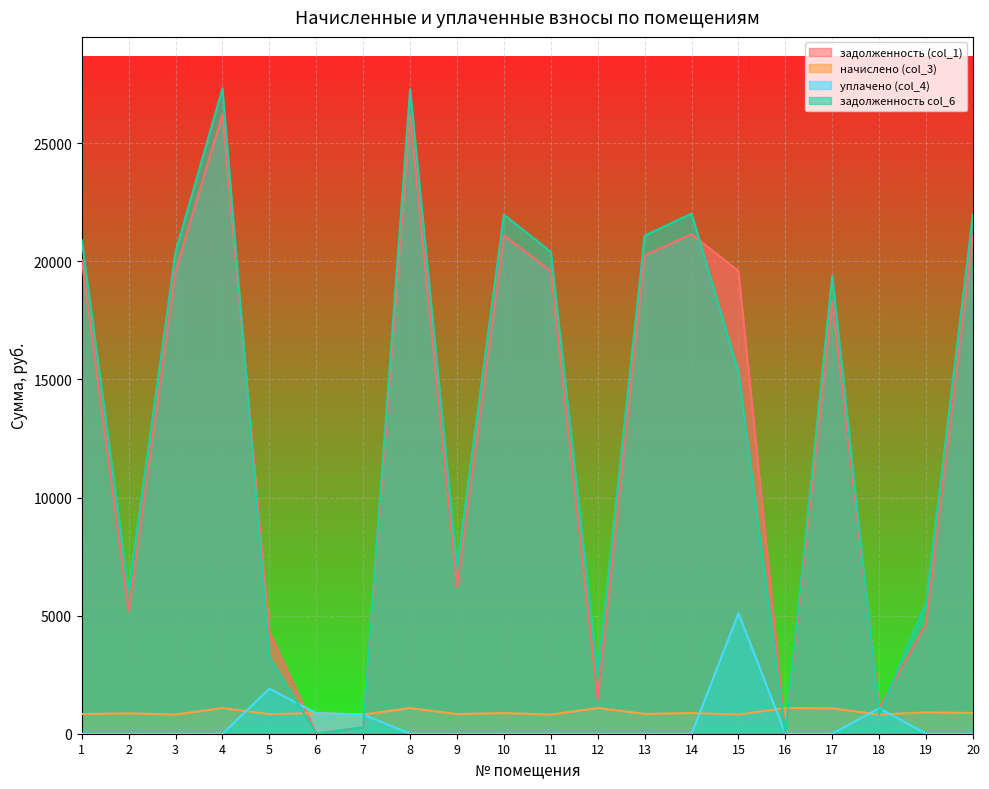

What is the average value of the задолженность col_6 series?

13179.2